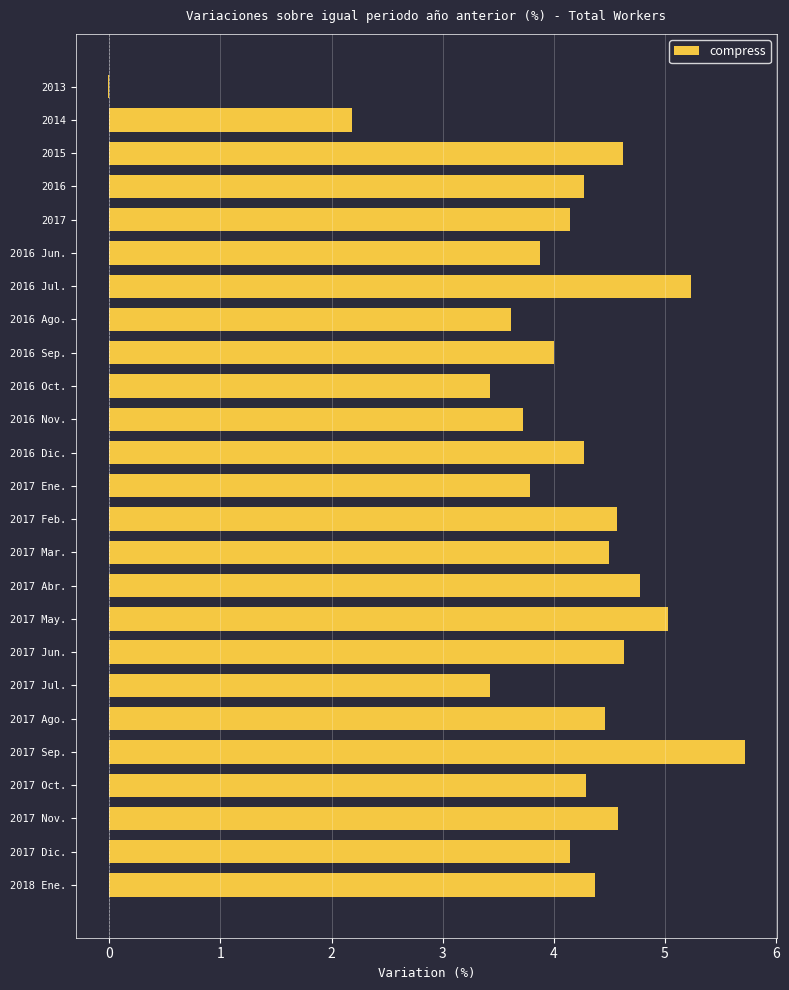

Is it true that the value at 2017 Feb. is 5.9?

False